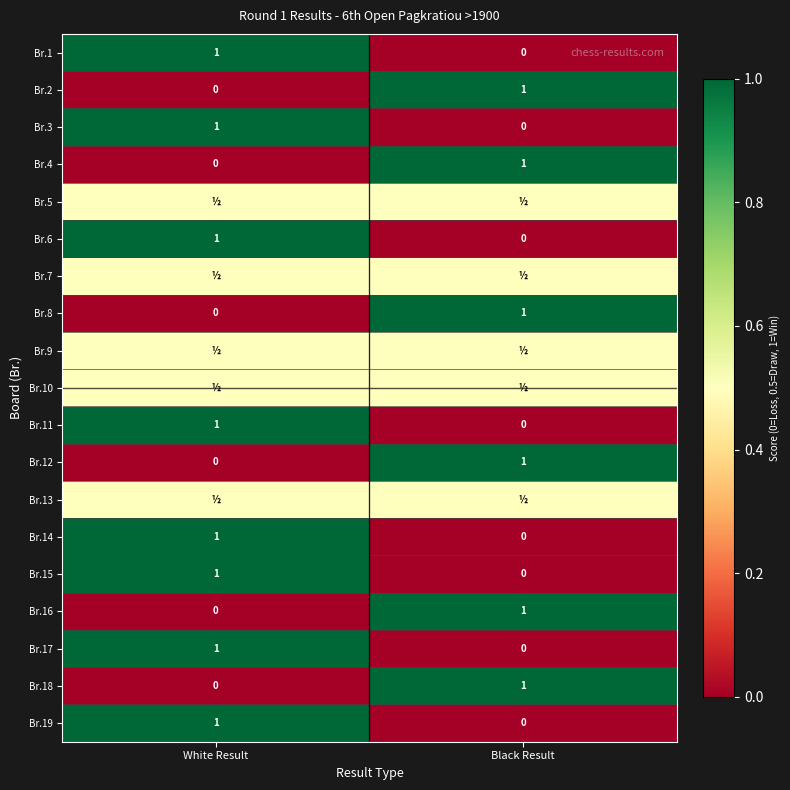

What is the difference between the maximum and minimum values in the Br.8 series?

1.0